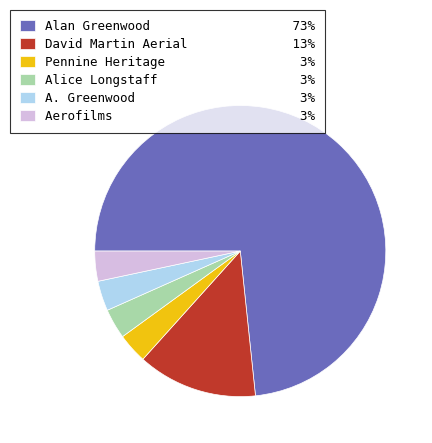

Approximately how many times larger is the value at Aerofilms 3% compared to Alice Longstaff 3%?

1.0